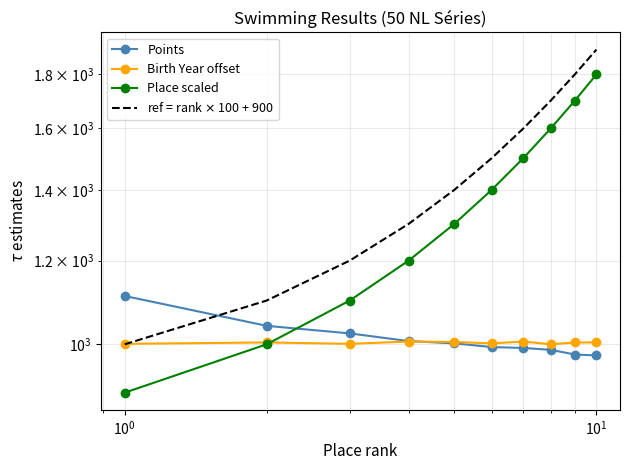

Reading left to right, list all the values displayed in this chart.

Points: 1111	1041	1024	1007	1002	994	992	988	978	976
Birth Year offset: 1001	1004	1001	1006	1005	1002	1006	1000	1004	1004
Place scaled: 900	1000	1100	1200	1300	1400	1500	1600	1700	1800
ref = rank $\times$ 100 + 900: 1000	1100	1200	1300	1400	1500	1600	1700	1800	1900